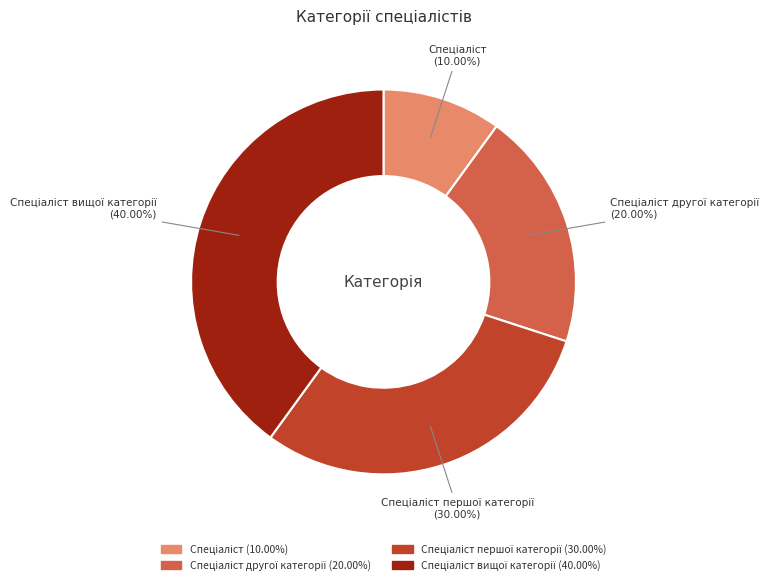

Is there any slice that represents more than half of the pie?

No